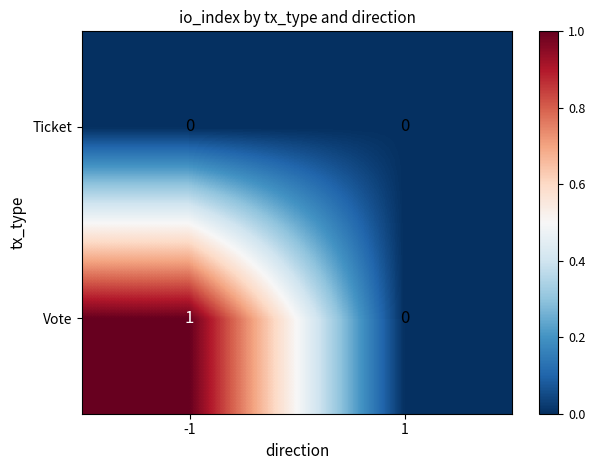

At which category does the chart reach its peak across all series?

-1